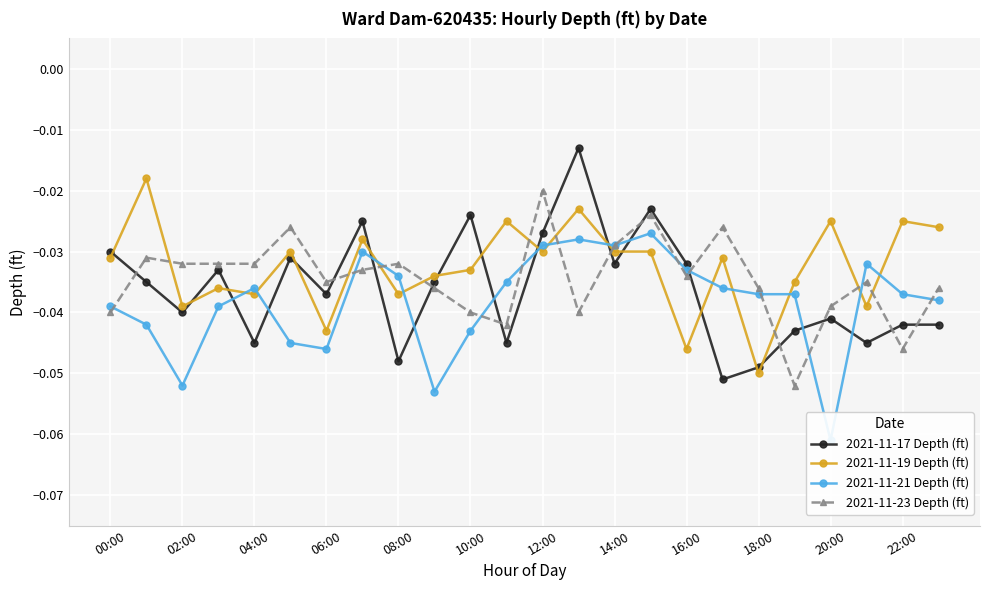

Which series ends up on top after the final intersection of 2021-11-23 Depth (ft) and 2021-11-21 Depth (ft)?

2021-11-23 Depth (ft)